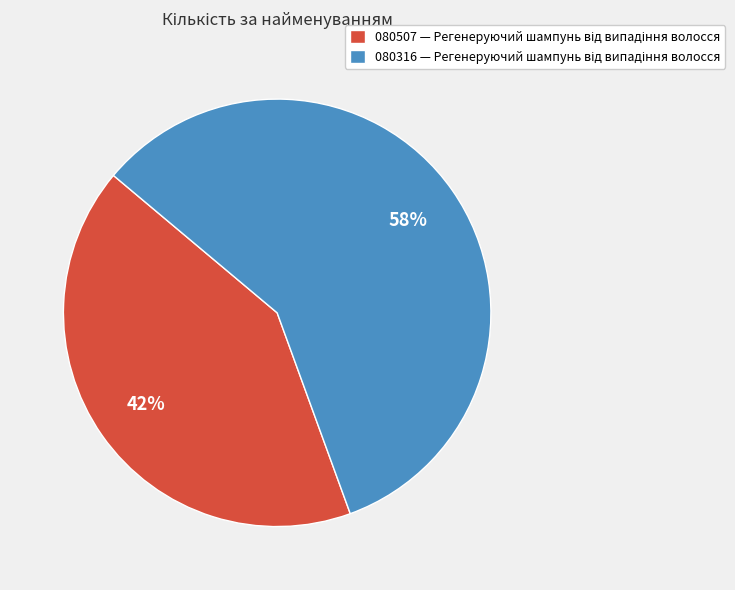

To the nearest percent, what is the average slice percentage?

50%